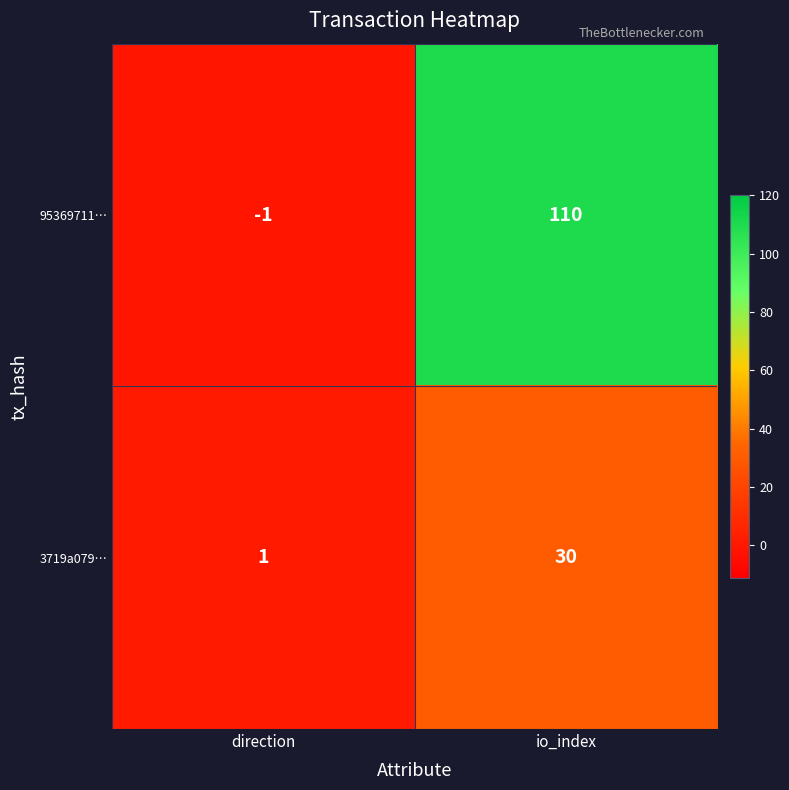

Is it true that 95369711… equals 110 at io_index?

True